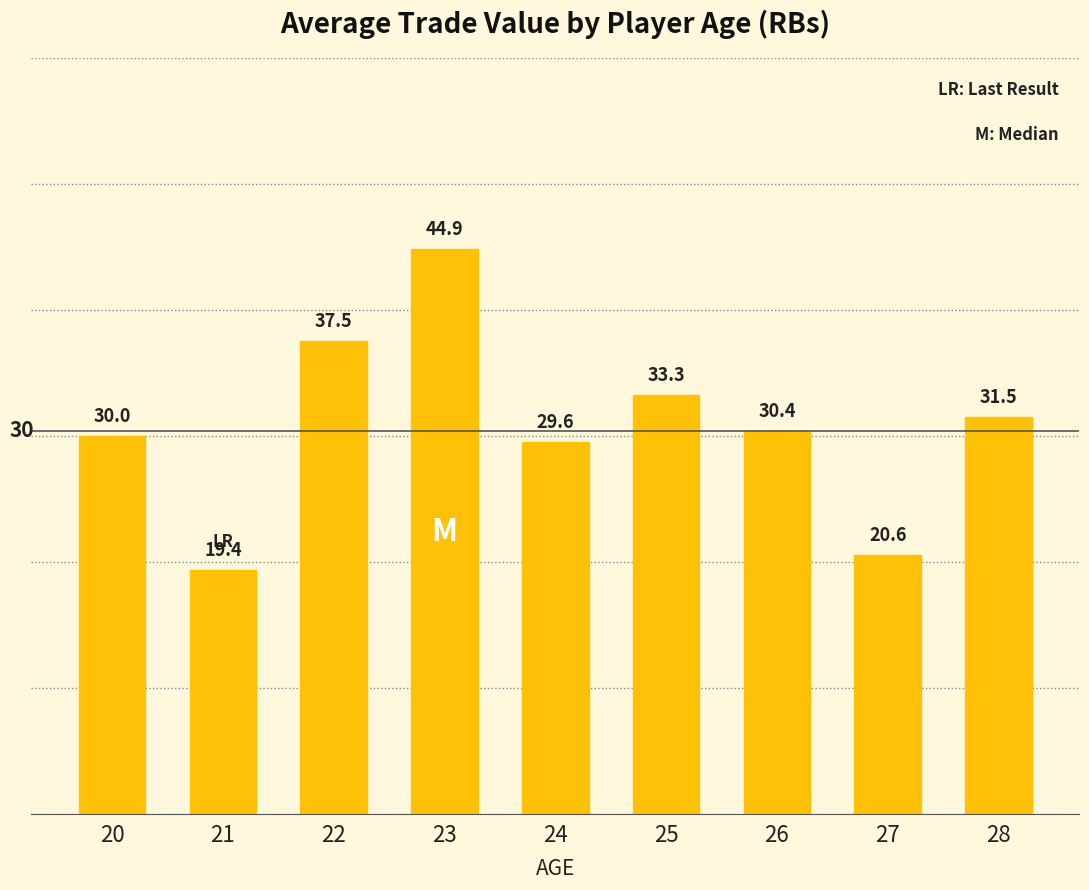

What is the sum of all values?

277.1